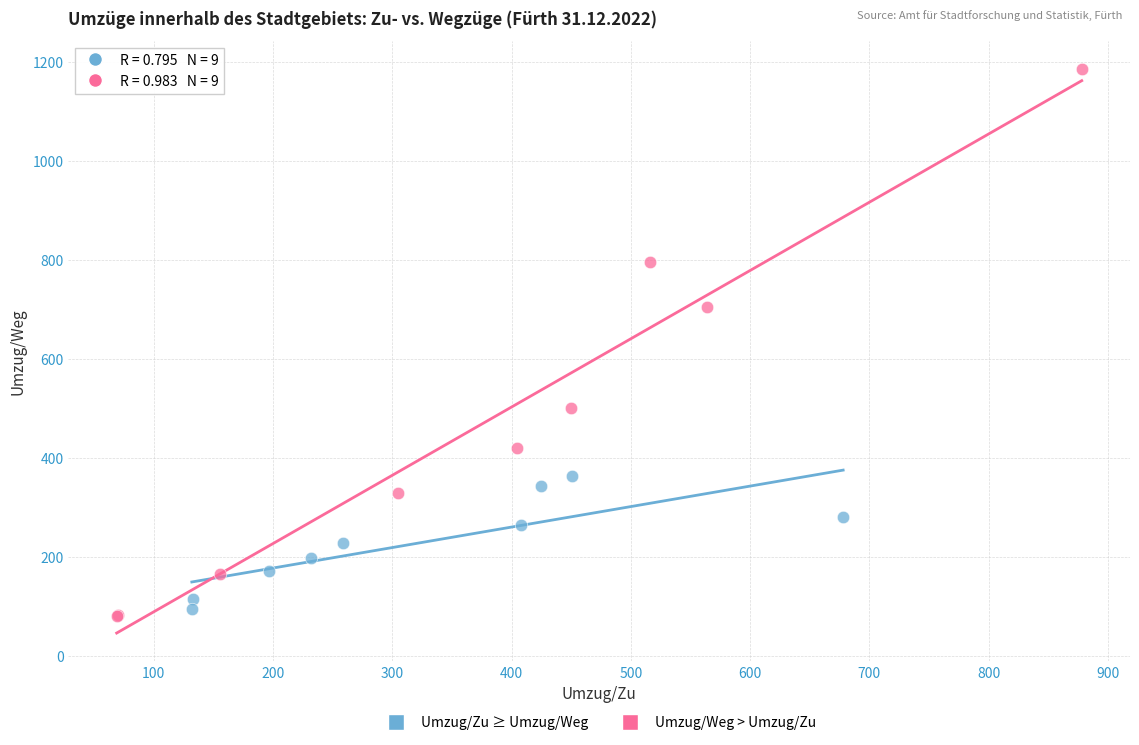

Which series contains the highest Y value?

Umzug/Weg > Umzug/Zu